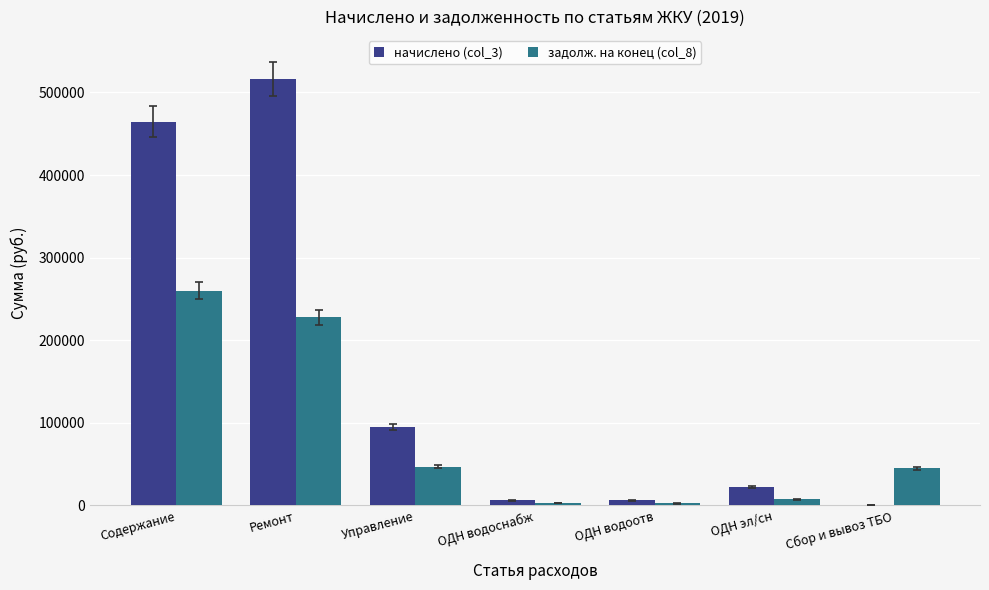

Is it true that начислено (col_3) equals 245779.1 at Сбор и вывоз ТБО?

False